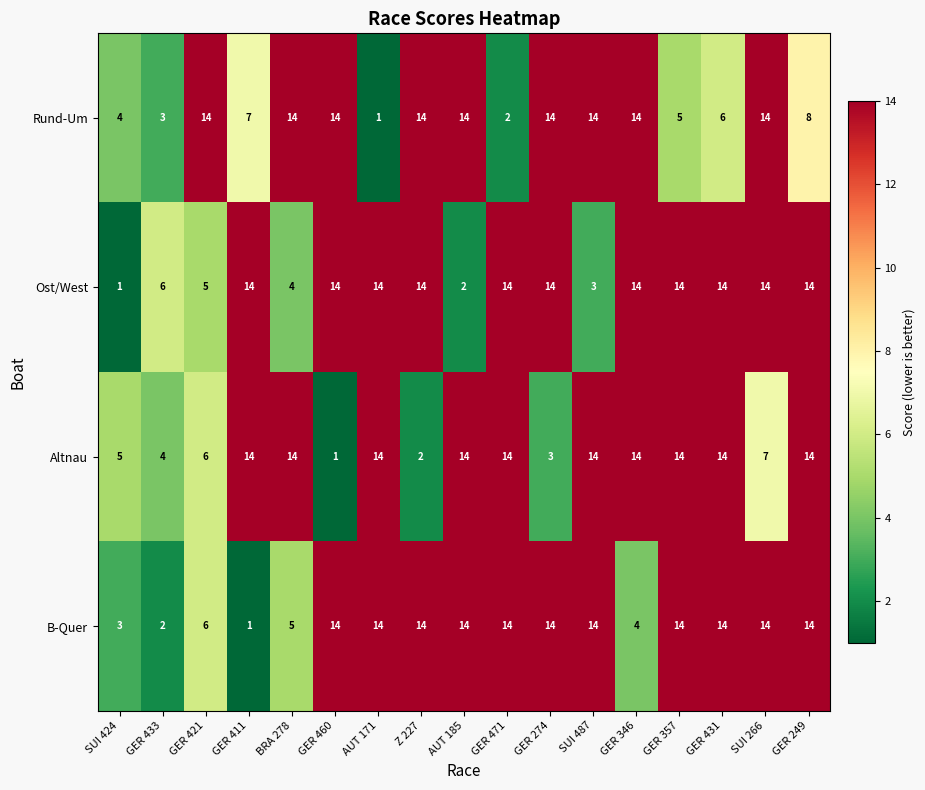

True or false: Altnau has a value of 3 at GER 274.

True